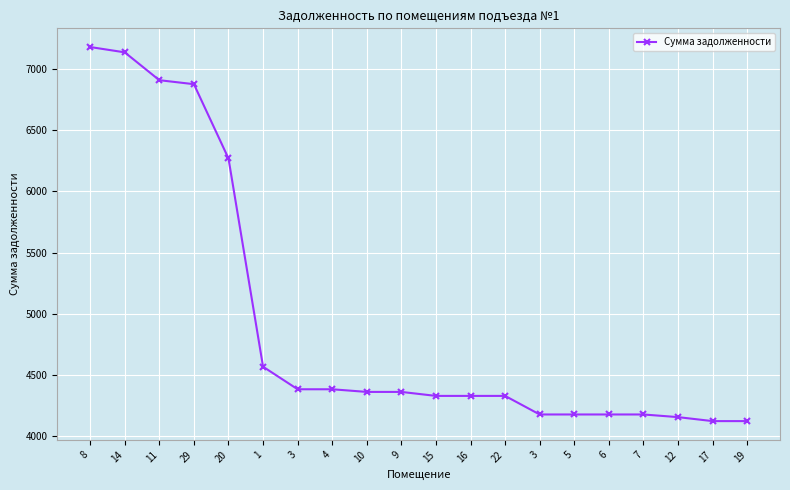

Rank the categories by value from highest to lowest.

8, 14, 11, 29, 20, 1, 3, 4, 10, 9, 15, 16, 22, 3, 5, 6, 7, 12, 17, 19